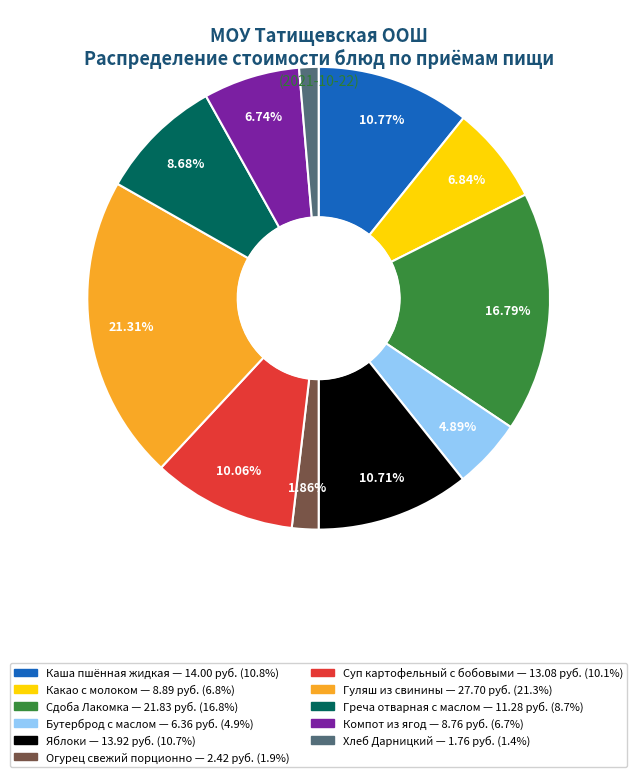

Is the sum of Яблоки and Сдоба Лакомка greater than half?

No